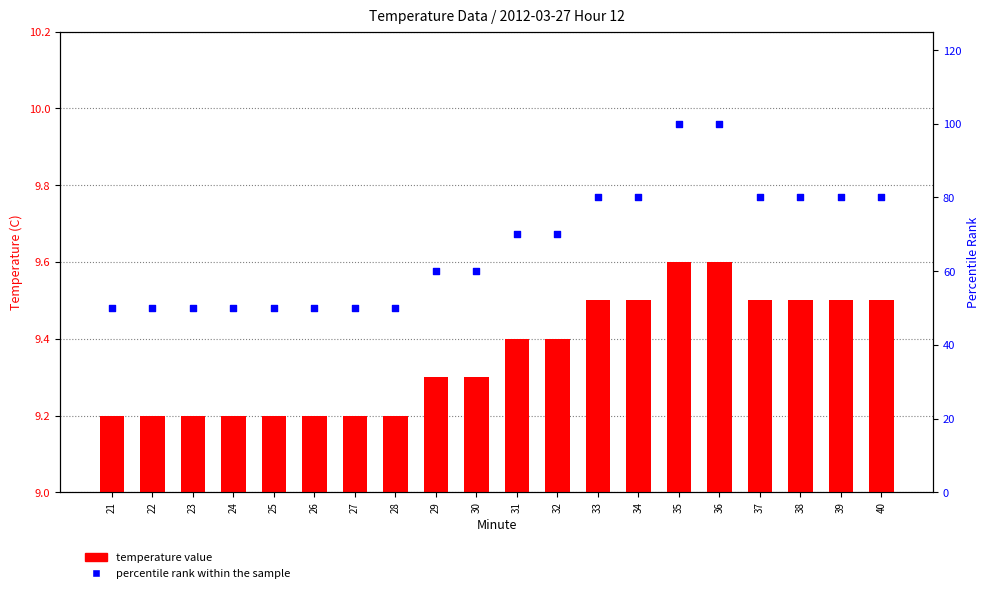

What is the total value across all series at 30?

69.3